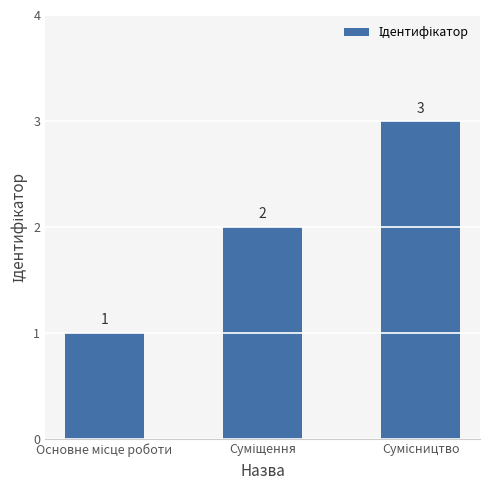

What is the greatest value displayed?

3